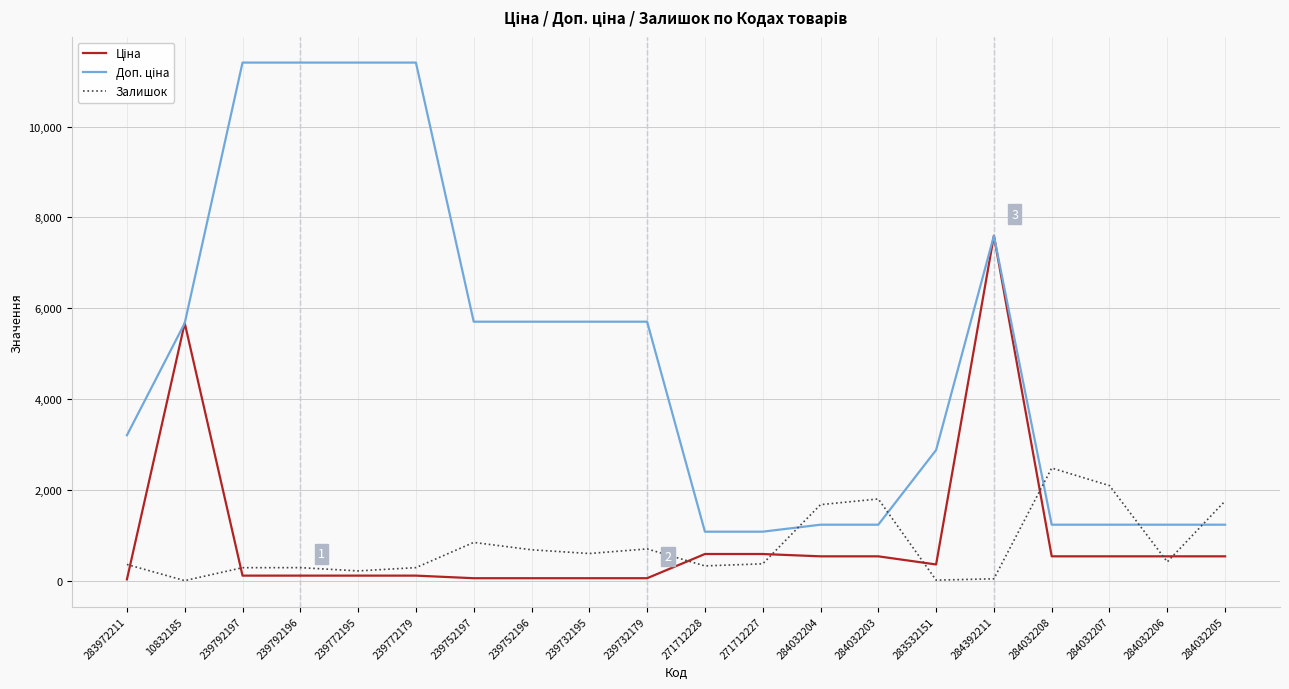

Is it true that Залишок equals 290.0 at 239772179?

True